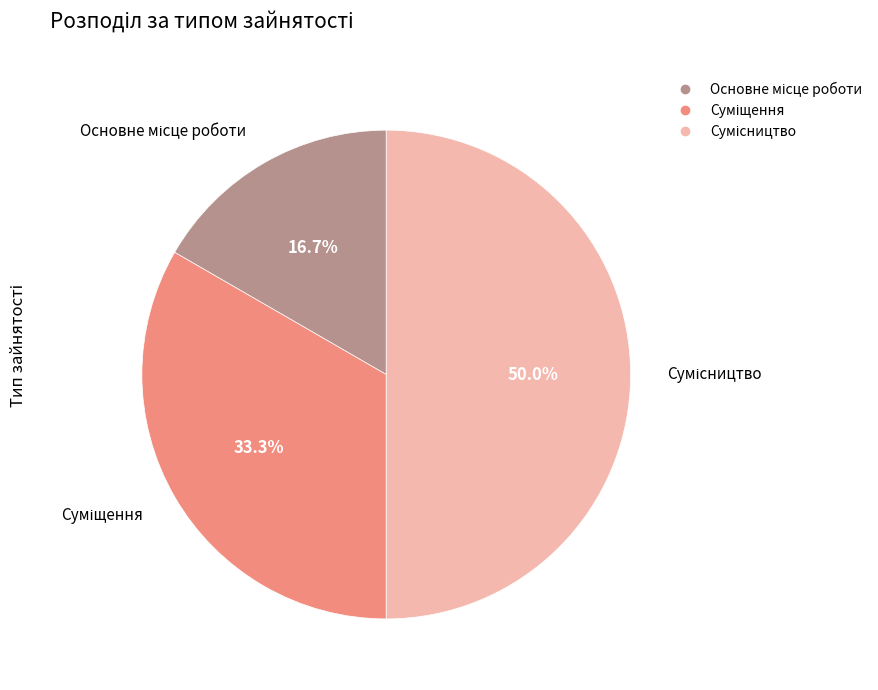

How many slices are in this pie chart?

3